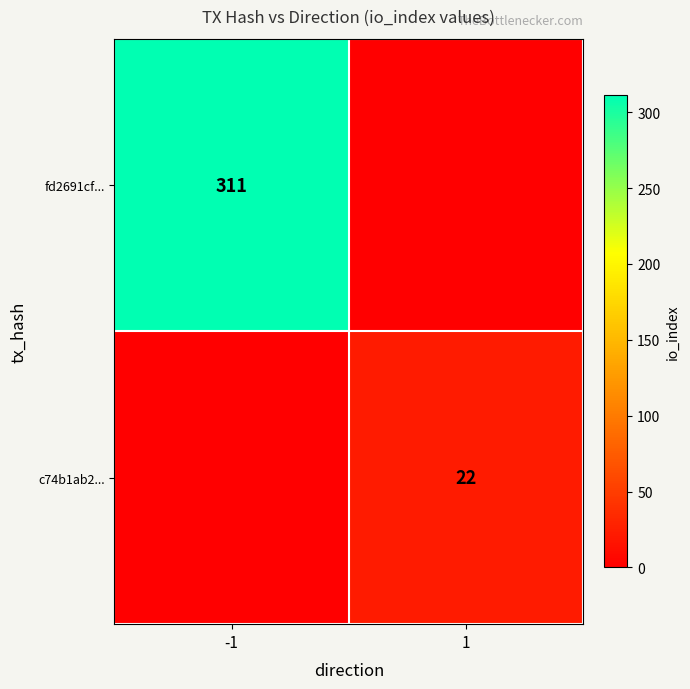

Is it true that fd2691cf... equals 148 at -1?

False